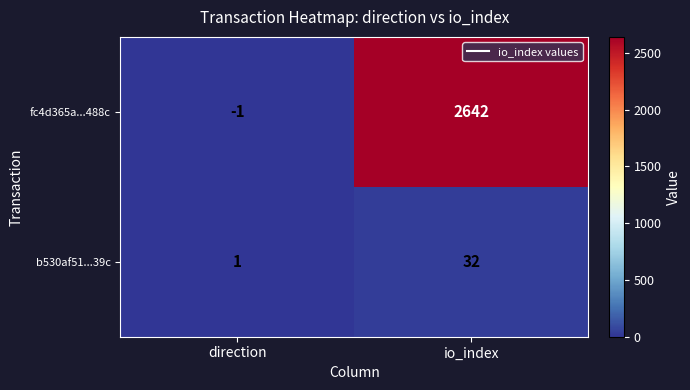

Is it true that b530af51...39c equals 32 at io_index?

True